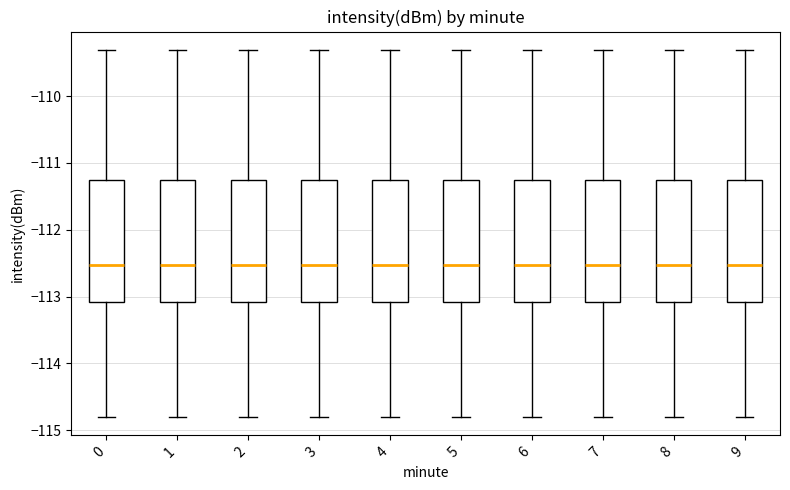

Reading left to right, read every box against the y-axis: the position of its median line, the range the box covers, and the ends of its whiskers. The values are not printed on the chart, so give them approximately, as read against the axis.

0: median -112.5, box -113.1 to -111.3, whiskers -114.8 to -109.3
1: median -112.5, box -113.1 to -111.3, whiskers -114.8 to -109.3
2: median -112.5, box -113.1 to -111.3, whiskers -114.8 to -109.3
3: median -112.5, box -113.1 to -111.3, whiskers -114.8 to -109.3
4: median -112.5, box -113.1 to -111.3, whiskers -114.8 to -109.3
5: median -112.5, box -113.1 to -111.3, whiskers -114.8 to -109.3
6: median -112.5, box -113.1 to -111.3, whiskers -114.8 to -109.3
7: median -112.5, box -113.1 to -111.3, whiskers -114.8 to -109.3
8: median -112.5, box -113.1 to -111.3, whiskers -114.8 to -109.3
9: median -112.5, box -113.1 to -111.3, whiskers -114.8 to -109.3